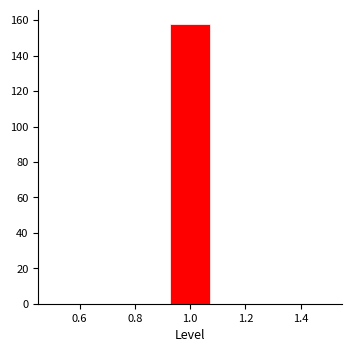

Reading left to right, list every bar in this chart as the range it spans on the x-axis followed by its height. Neither the bar edges nor the heights are printed on the chart, so give them approximately, as read against the axes.

0.50 to 0.64: 0
0.64 to 0.78: 0
0.78 to 0.92: 0
0.92 to 1.08: 158
1.08 to 1.22: 0
1.22 to 1.36: 0
1.36 to 1.50: 0